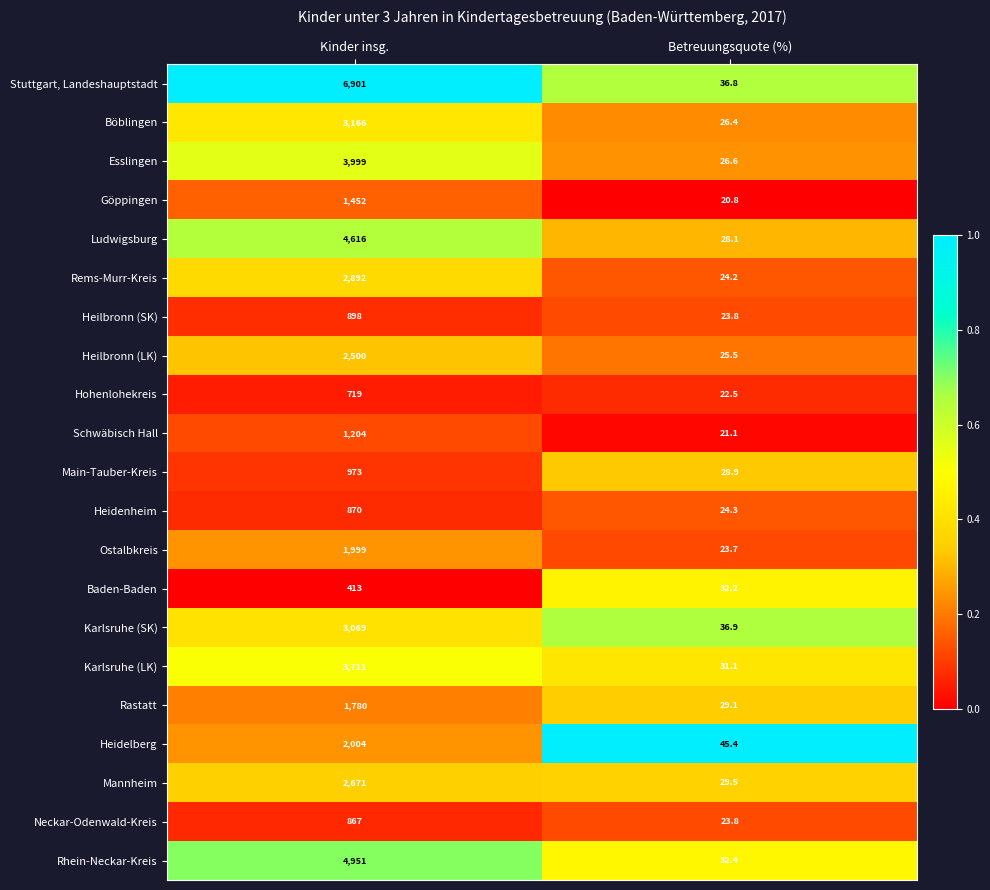

What is the maximum value shown in the chart?

6901.0